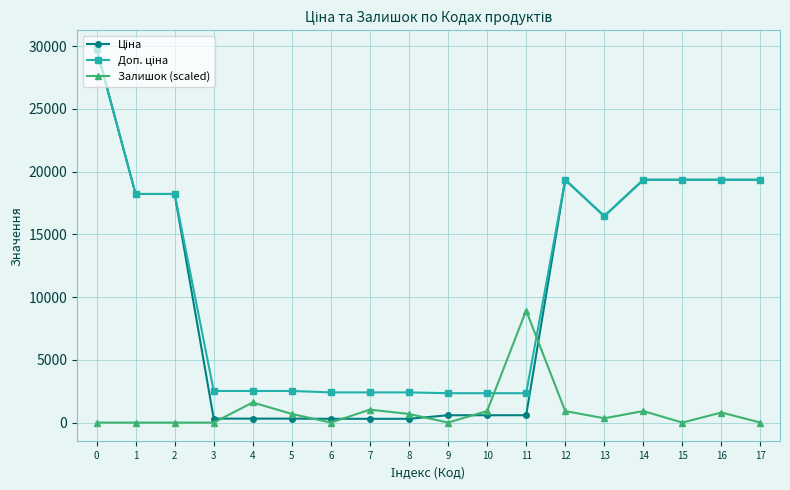

The value of Залишок (scaled) at 6 is 0.0. True or false?

True